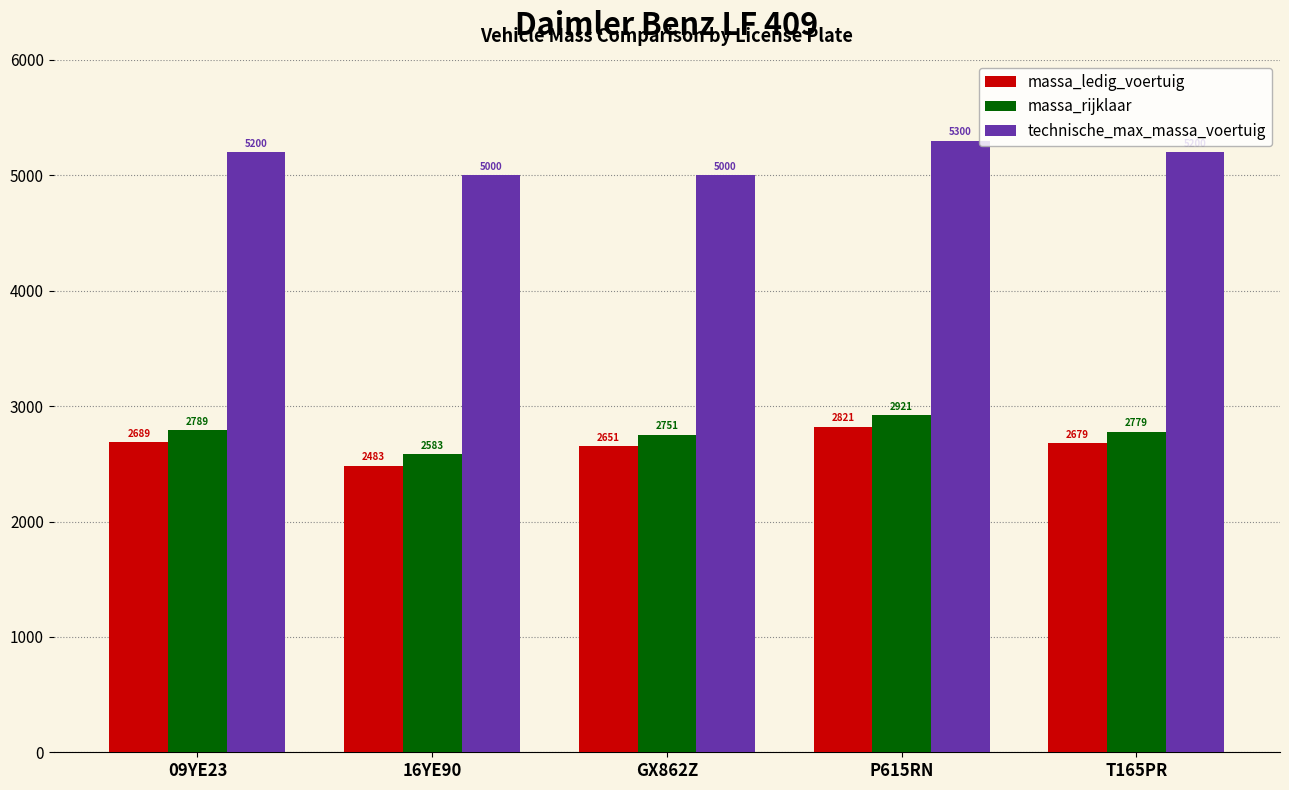

What are all the series names shown in the legend?

massa_ledig_voertuig, massa_rijklaar, technische_max_massa_voertuig